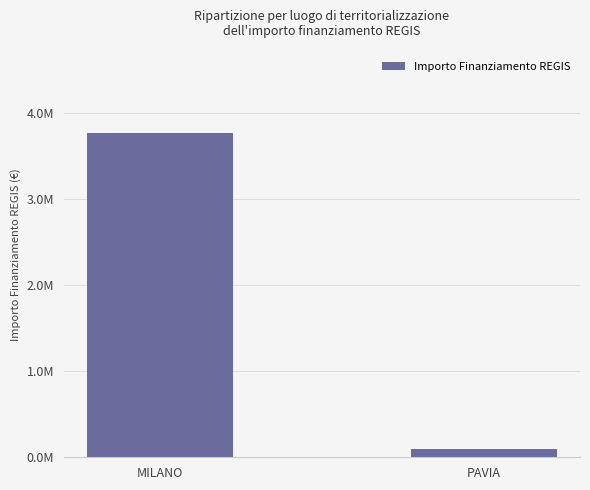

Which has a higher value, PAVIA or MILANO?

MILANO